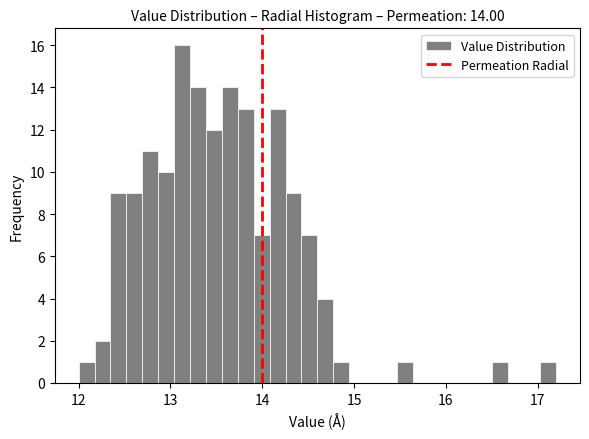

Around what value on the x-axis is the tallest bar? Give the approximate position of its centre, as read against the axis.

13.1